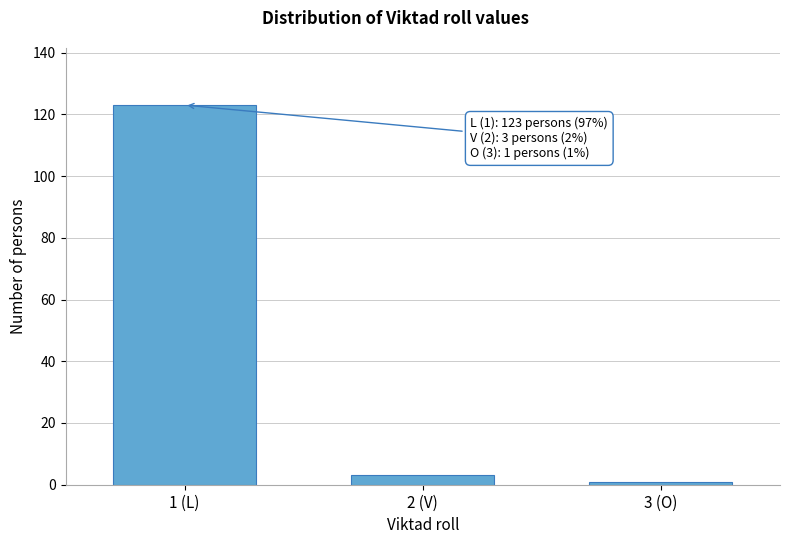

Reading right to left, extract all data points from this chart.

3 (O)=1	2 (V)=3	1 (L)=123